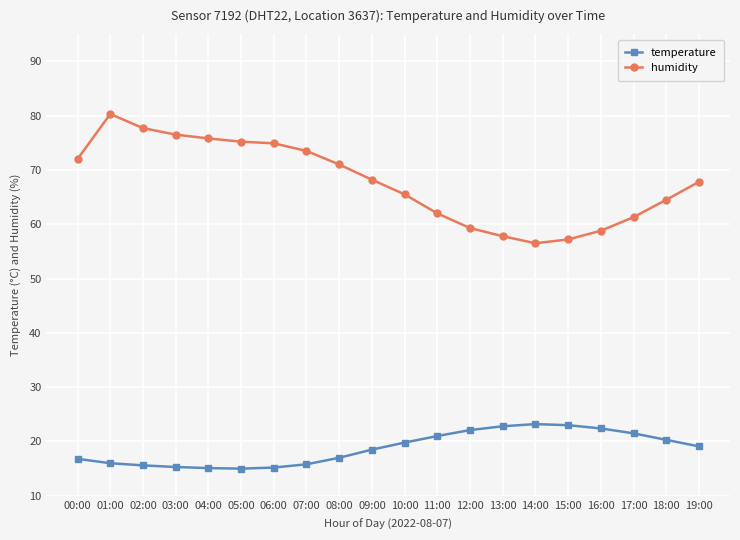

True or false: humidity and temperature intersect in this chart.

False